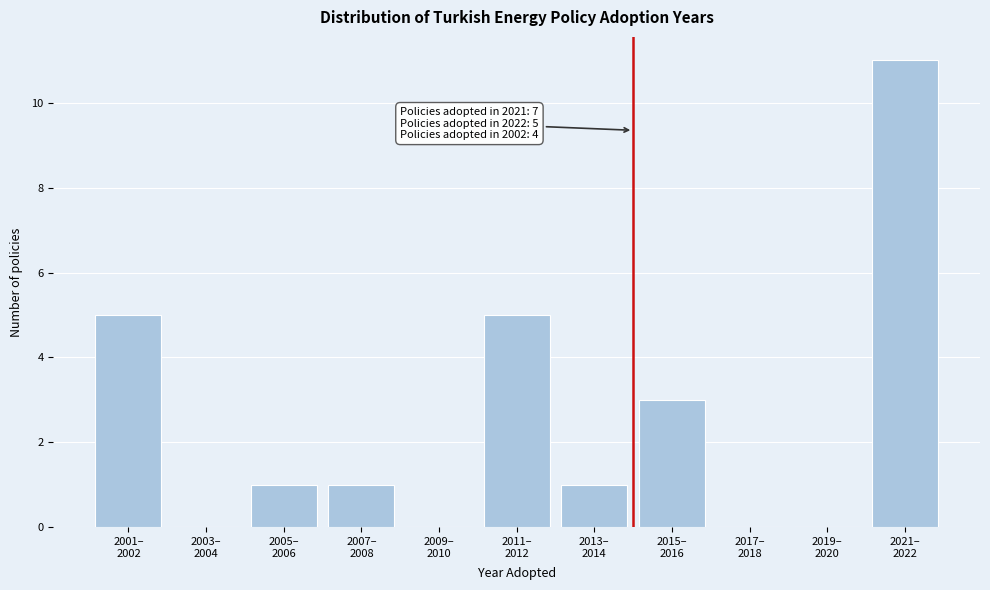

What is the greatest value displayed?

11